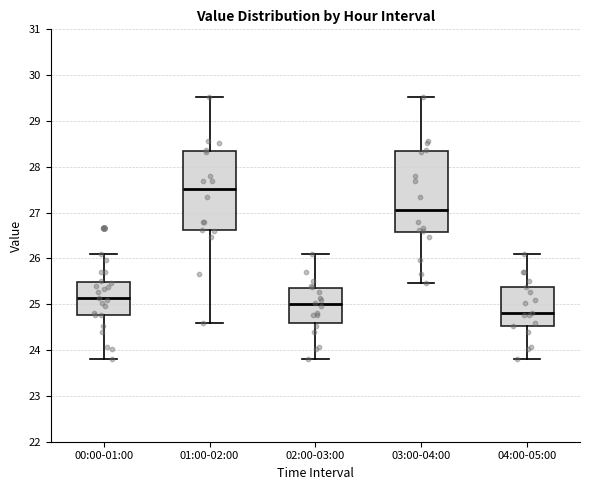

Reading left to right, transcribe this box plot: for each box, give where its median line is, the range the box spans, and where its two whiskers end, as read against the y-axis. The values are not printed on the chart, so give them approximately, as read against the axis.

00:00-01:00: median 25.1, box 24.8 to 25.5, whiskers 23.8 to 26.1
01:00-02:00: median 27.5, box 26.6 to 28.3, whiskers 24.6 to 29.5
02:00-03:00: median 25.0, box 24.6 to 25.3, whiskers 23.8 to 26.1
03:00-04:00: median 27.1, box 26.6 to 28.3, whiskers 25.5 to 29.5
04:00-05:00: median 24.8, box 24.5 to 25.4, whiskers 23.8 to 26.1